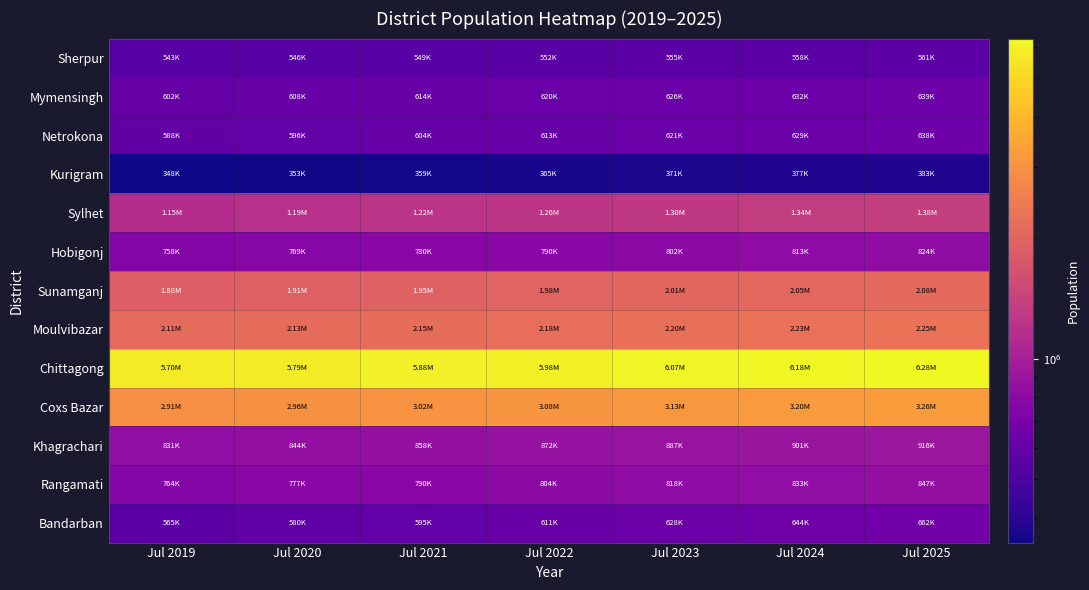

Reading left to right, extract all data points from this chart.

Sherpur: Jul 2019=542789.0	Jul 2020=545757.0	Jul 2021=548742.7	Jul 2022=551746.2	Jul 2023=554767.7	Jul 2024=557807.2	Jul 2025=560864.9
Mymensingh: Jul 2019=602207.0	Jul 2020=608116.7	Jul 2021=614089.2	Jul 2022=620125.3	Jul 2023=626225.6	Jul 2024=632390.9	Jul 2025=638622.0
Netrokona: Jul 2019=588210.0	Jul 2020=596234.4	Jul 2021=604369.1	Jul 2022=612615.6	Jul 2023=620975.4	Jul 2024=629450.0	Jul 2025=638041.1
Kurigram: Jul 2019=347766.0	Jul 2020=353354.7	Jul 2021=359033.8	Jul 2022=364804.7	Jul 2023=370668.9	Jul 2024=376628.0	Jul 2025=382683.5
Sylhet: Jul 2019=1151678.0	Jul 2020=1186166.2	Jul 2021=1221759.3	Jul 2022=1258494.8	Jul 2023=1296411.4	Jul 2024=1335549.4	Jul 2025=1375950.4
Hobigonj: Jul 2019=758170.0	Jul 2020=768789.1	Jul 2021=779559.1	Jul 2022=790482.3	Jul 2023=801560.7	Jul 2024=812796.6	Jul 2025=824192.4
Sunamganj: Jul 2019=1882588.0	Jul 2020=1913993.6	Jul 2021=1946141.8	Jul 2022=1979051.2	Jul 2023=2012741.0	Jul 2024=2047230.9	Jul 2025=2082541.1
Moulvibazar: Jul 2019=2109182.0	Jul 2020=2131800.3	Jul 2021=2154771.7	Jul 2022=2178102.1	Jul 2023=2201797.3	Jul 2024=2225863.5	Jul 2025=2250306.7
Chittagong: Jul 2019=5695056.0	Jul 2020=5786135.9	Jul 2021=5879744.0	Jul 2022=5975979.8	Jul 2023=6074947.4	Jul 2024=6176755.6	Jul 2025=6281518.1
Coxs Bazar: Jul 2019=2907545.0	Jul 2020=2962010.8	Jul 2021=3017952.5	Jul 2022=3075410.4	Jul 2023=3134425.7	Jul 2024=3195040.8	Jul 2025=3257299.4
Khagrachari: Jul 2019=830868.0	Jul 2020=844389.3	Jul 2021=858176.9	Jul 2022=872236.6	Jul 2023=886574.3	Jul 2024=901195.7	Jul 2025=916107.0
Rangamati: Jul 2019=763712.0	Jul 2020=776963.8	Jul 2021=790478.9	Jul 2022=804262.5	Jul 2023=818320.1	Jul 2024=832657.4	Jul 2025=847279.9
Bandarban: Jul 2019=565032.0	Jul 2020=580016.4	Jul 2021=595425.2	Jul 2022=611271.1	Jul 2023=627566.7	Jul 2024=644325.6	Jul 2025=661561.3